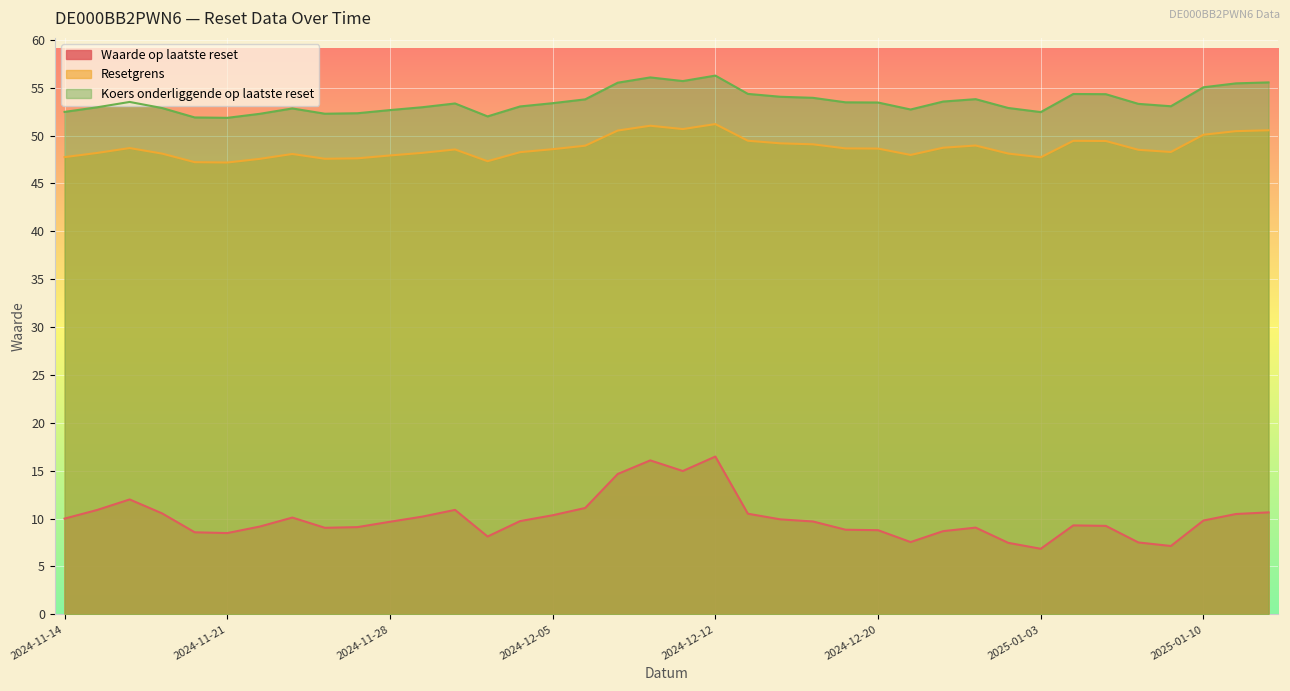

What is the difference between the maximum and minimum values in the Koers onderliggende op laatste reset series?

4.4